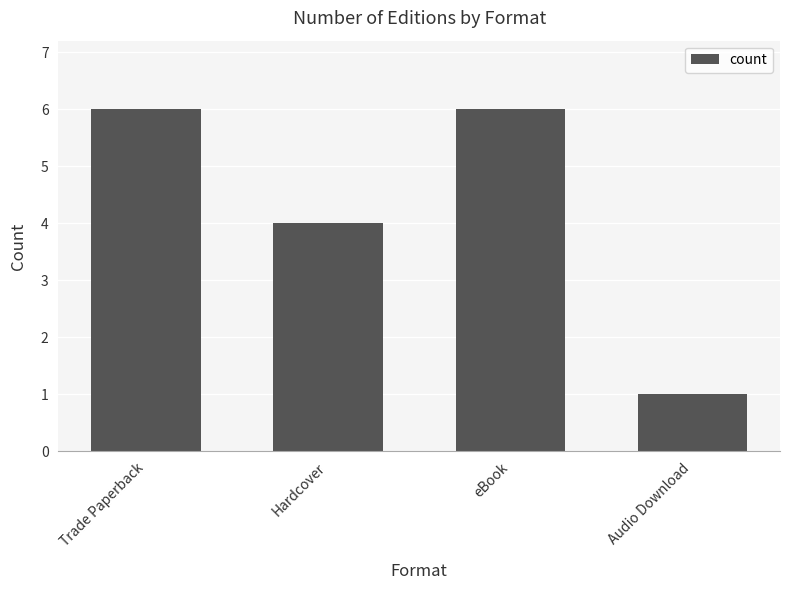

What position from the left is eBook?

3